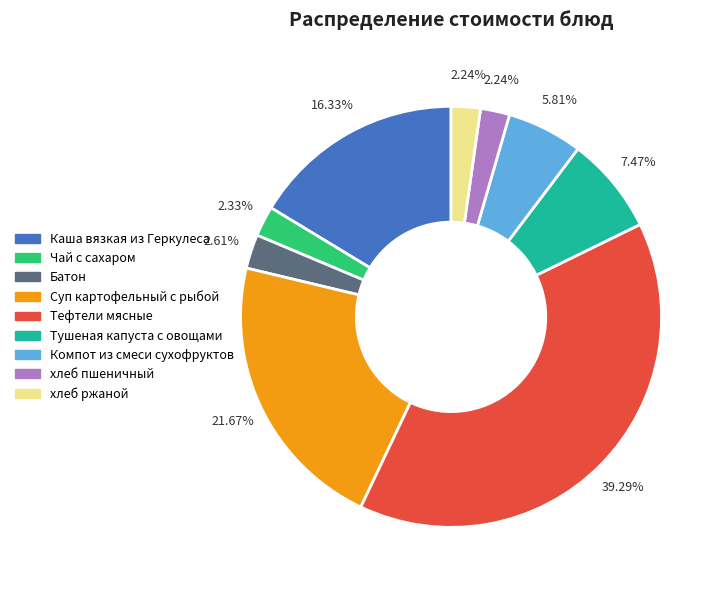

What percentage is NOT represented by Чай с сахаром?

97.7%